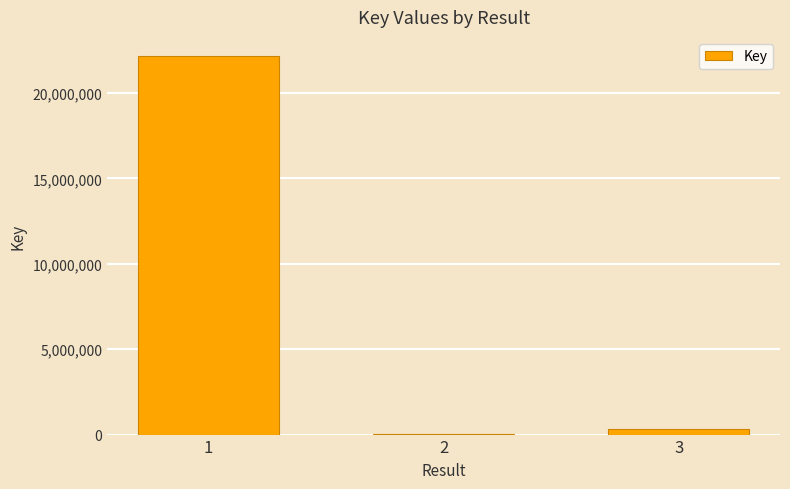

What is the sum of all values?

22517690